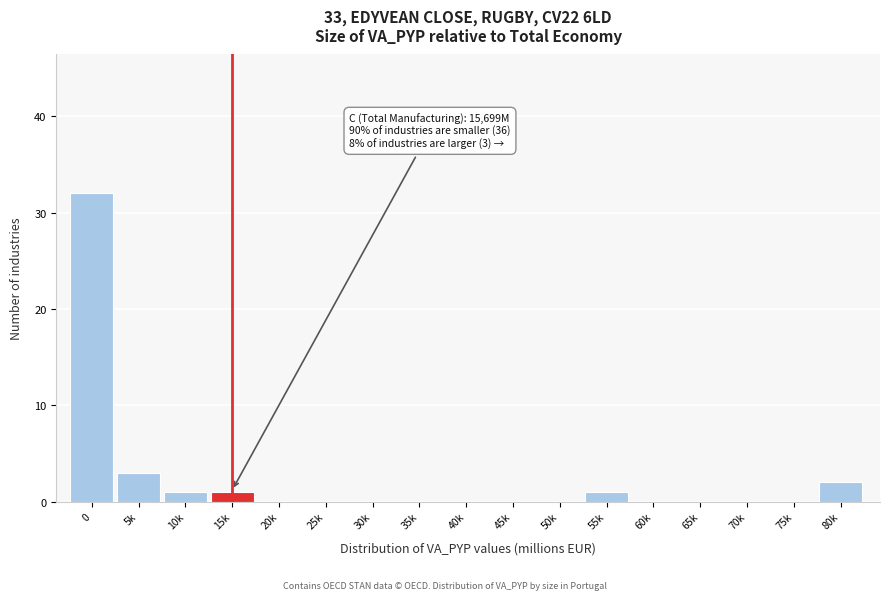

Reading left to right, what are all the values shown in this chart?

0=32	5k=3	10k=1	15k=1	20k=0	25k=0	30k=0	35k=0	40k=0	45k=0	50k=0	55k=1	60k=0	65k=0	70k=0	75k=0	80k=2